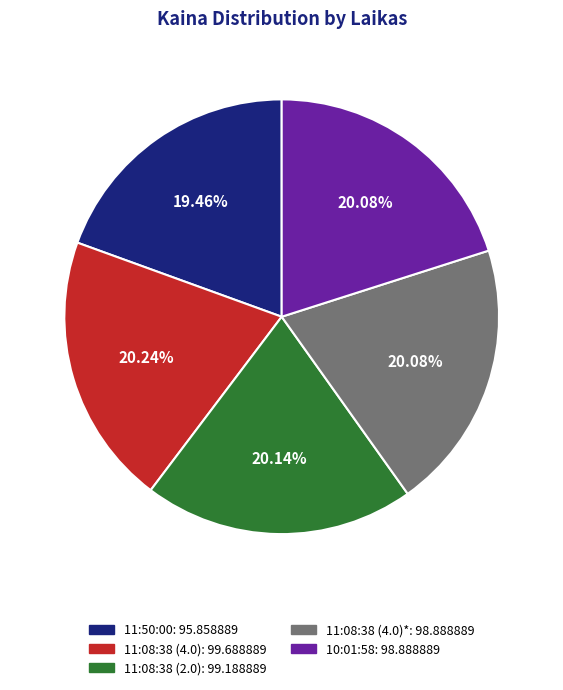

Does any single category account for the majority?

No